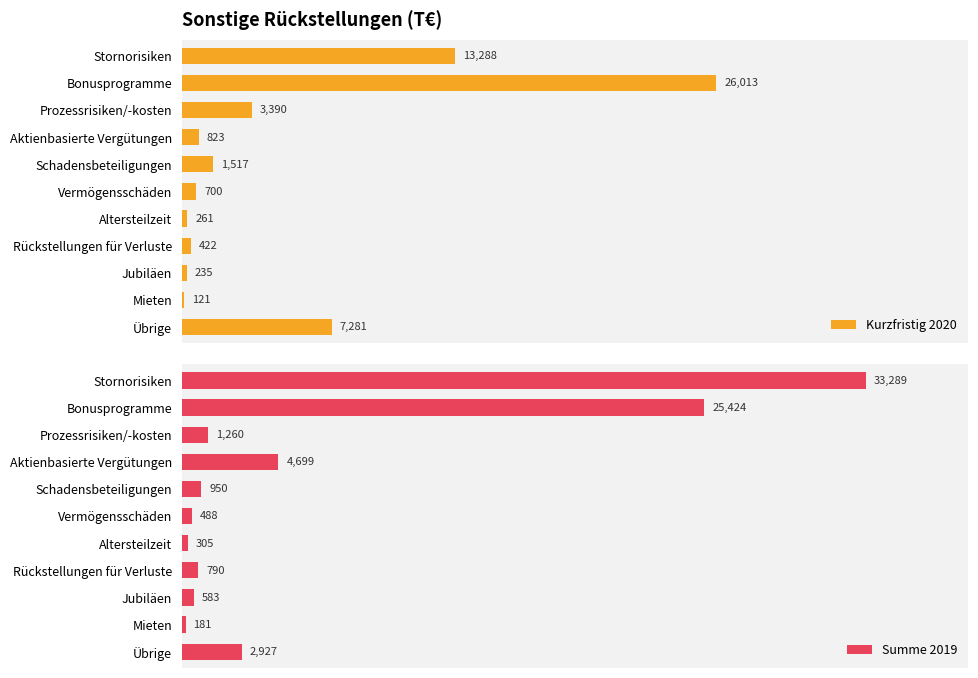

Which category has the lowest value in the Kurzfristig 2020 series?

Mieten